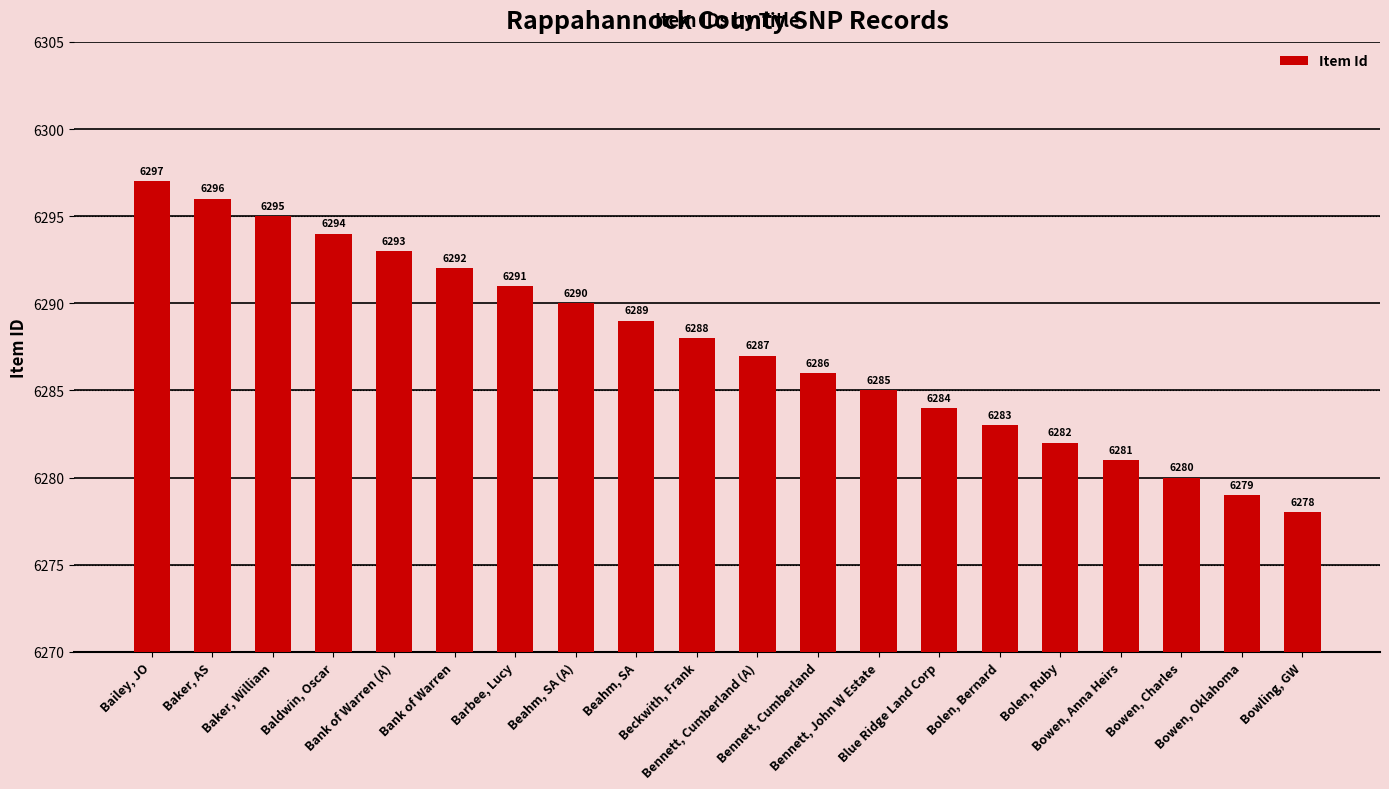

What is the average value?

6288